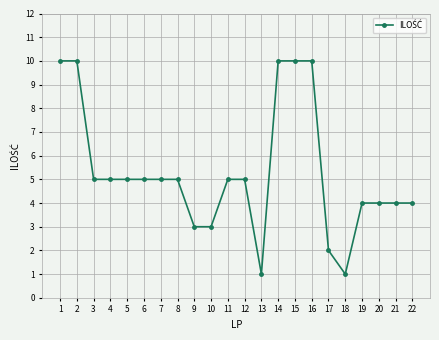

What is the ratio of the value at 15 to the value at 21?

2.5